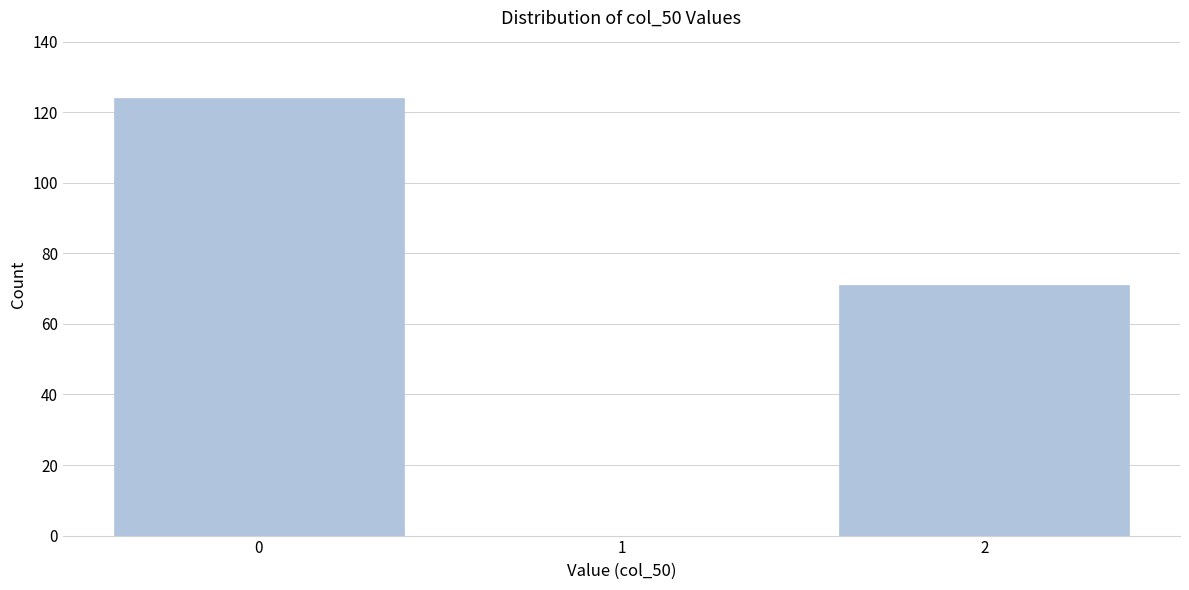

Reading right to left, list all the values displayed in this chart.

2=71	1=0	0=124